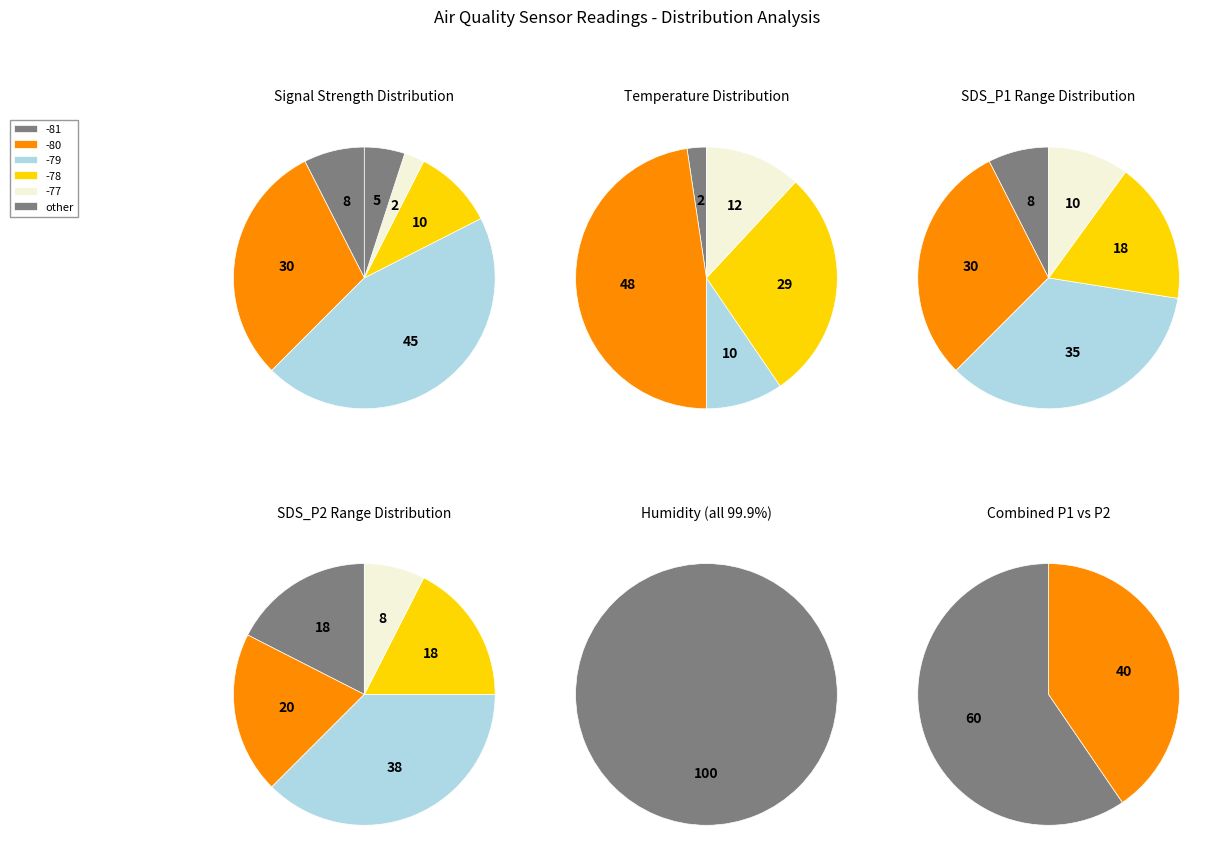

Does 30 represent more than half of the total?

No